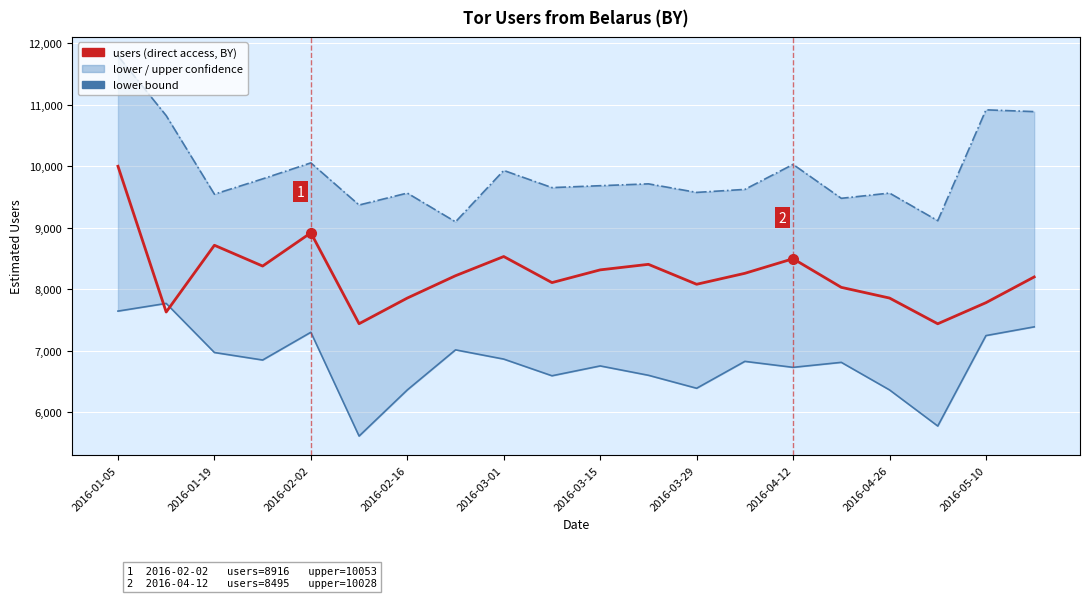

At which label does users first exceed 8219?

2016-01-05